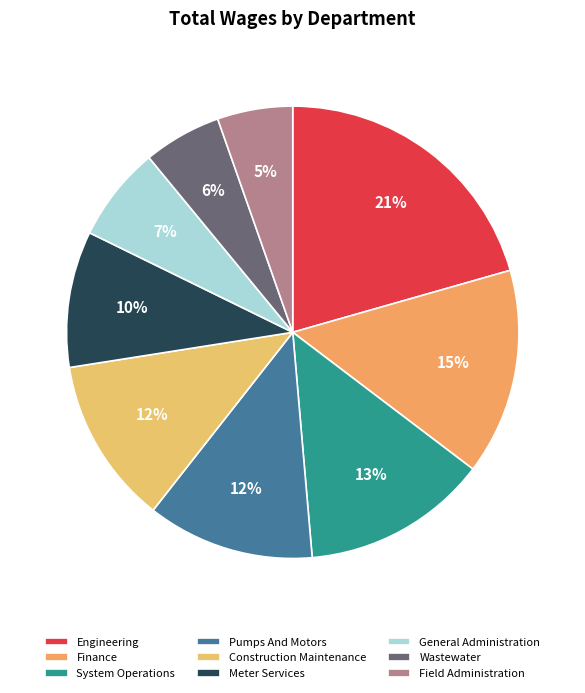

What percentage is the System Operations slice, to the nearest percent?

13%